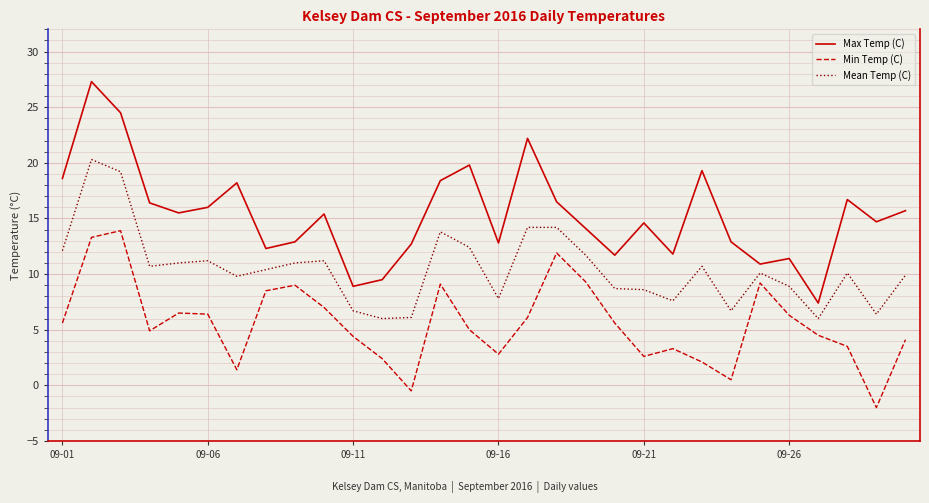

List the series in order of their peak value, lowest first.

Min Temp (C), Mean Temp (C), Max Temp (C)